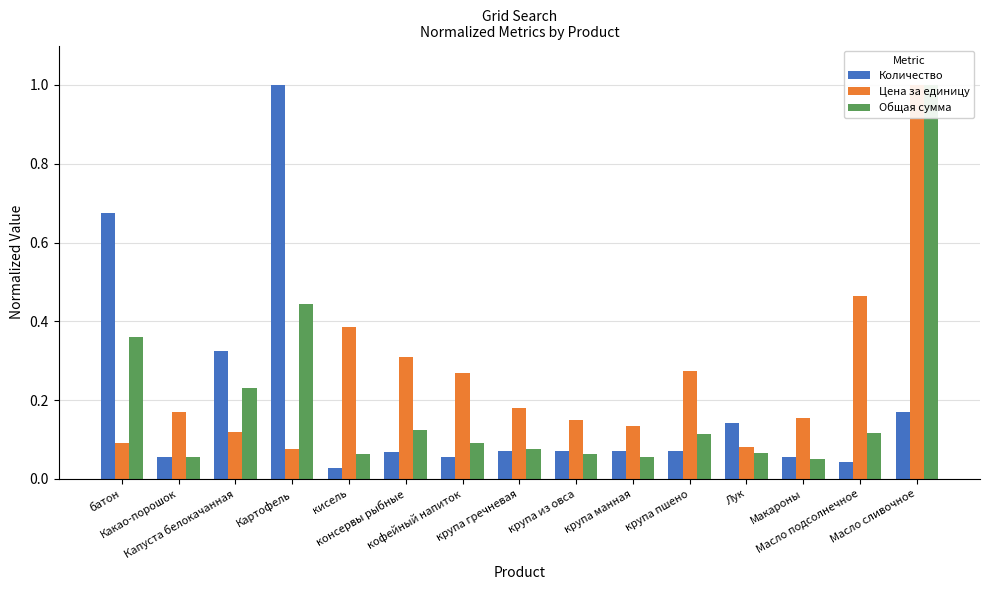

Which category has the lowest value in the Количество series?

кисель